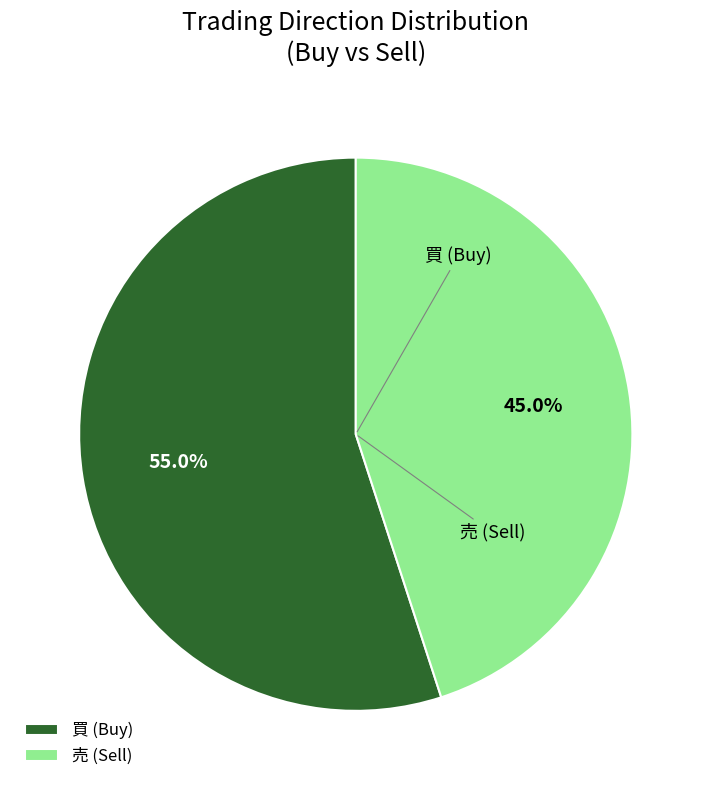

Does 売 account for over 50% of the chart?

No